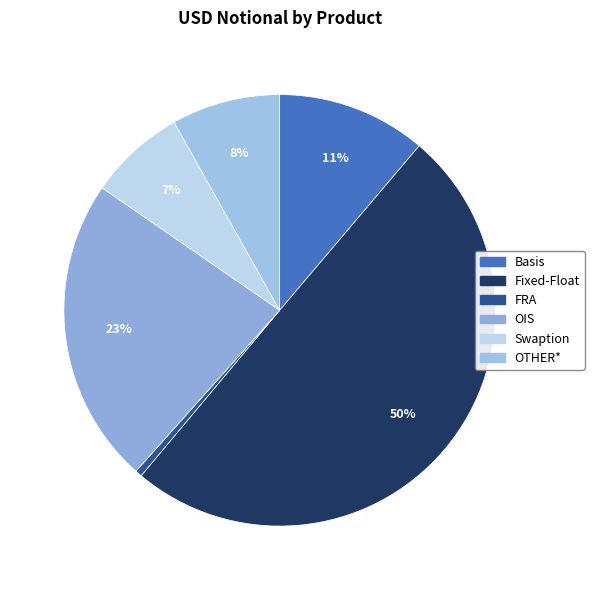

What is the total percentage of Fixed-Float and Swaption?

57.1%